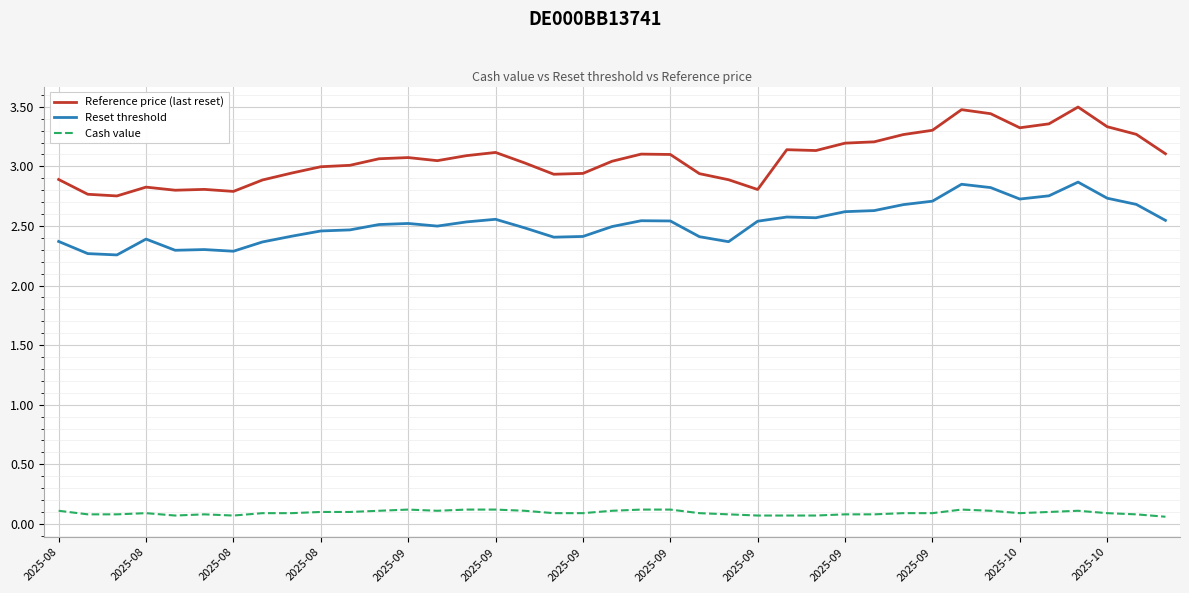

What are all the series names shown in the legend?

Reference price (last reset), Reset threshold, Cash value